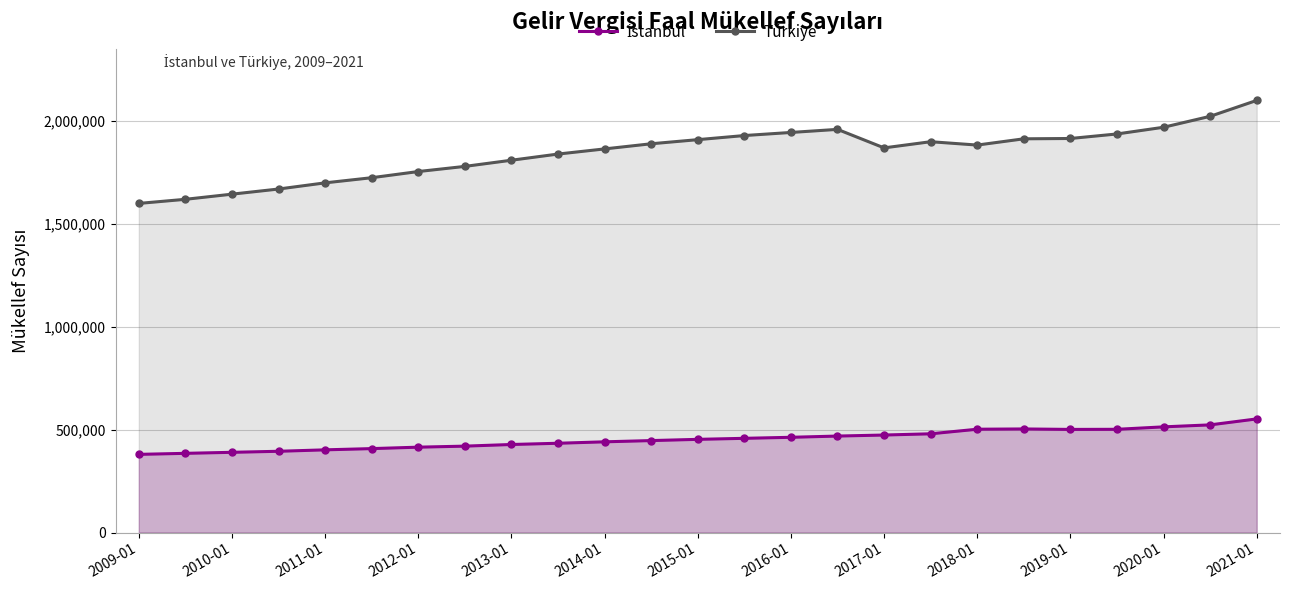

Does the chart display data point markers on the line(s)?

Yes